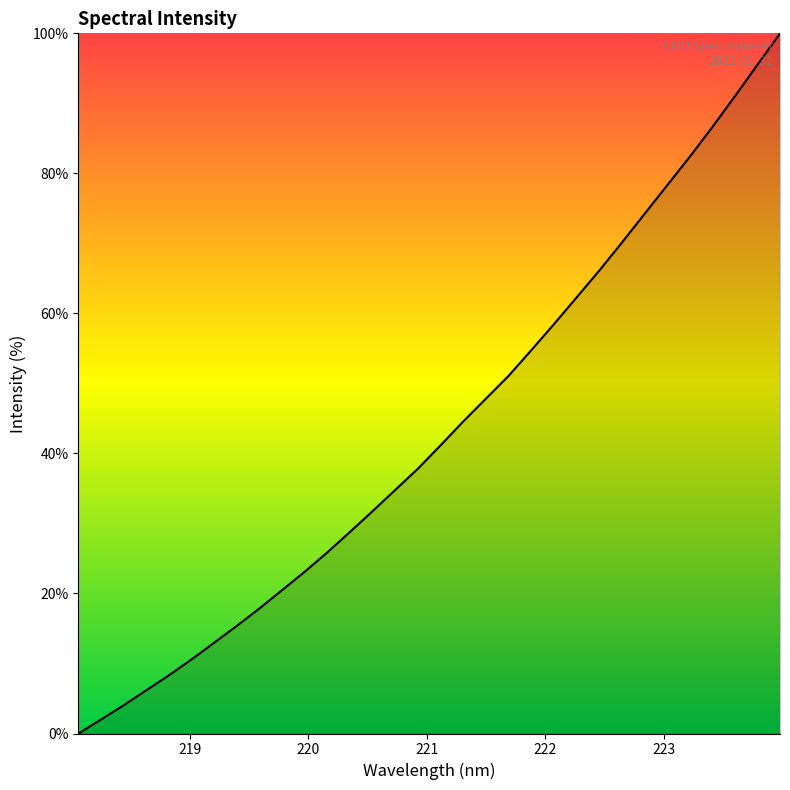

True or false: the data has more than 0 interior local peaks.

False